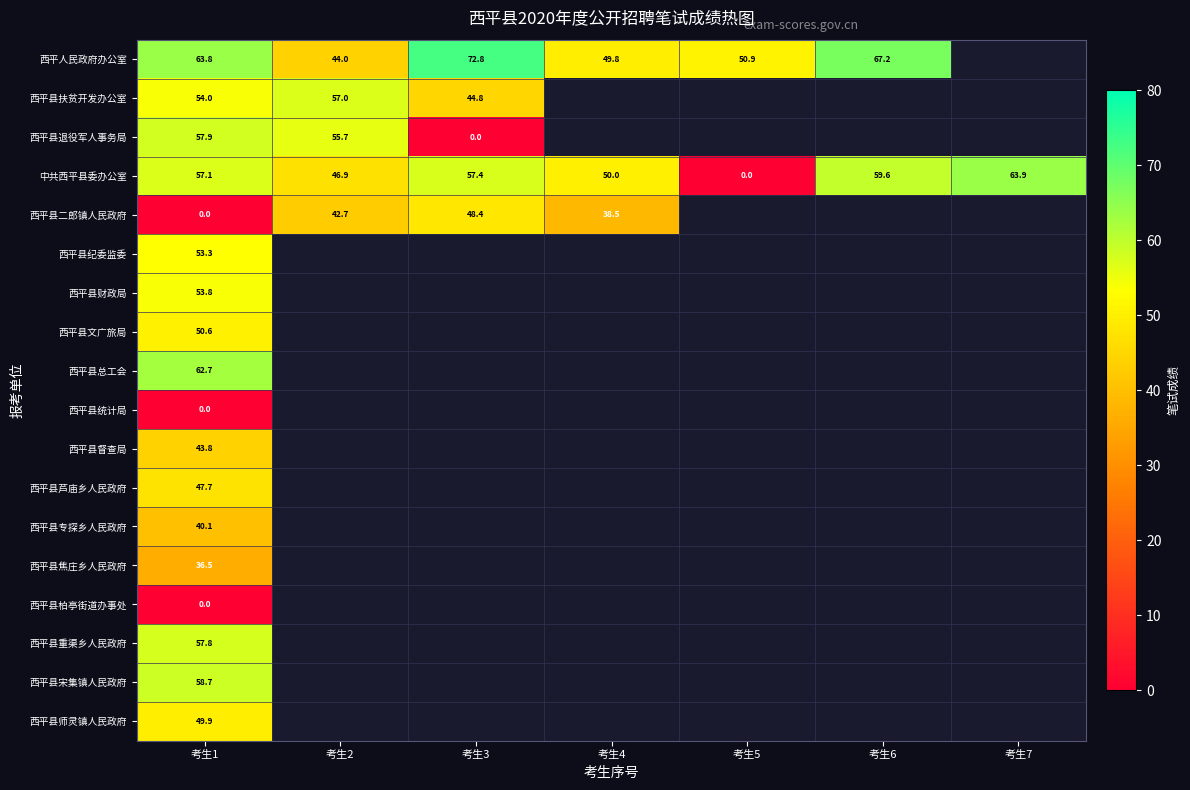

The 西平县退役军人事务局 series shows 55.7 at 考生2. True or false?

True